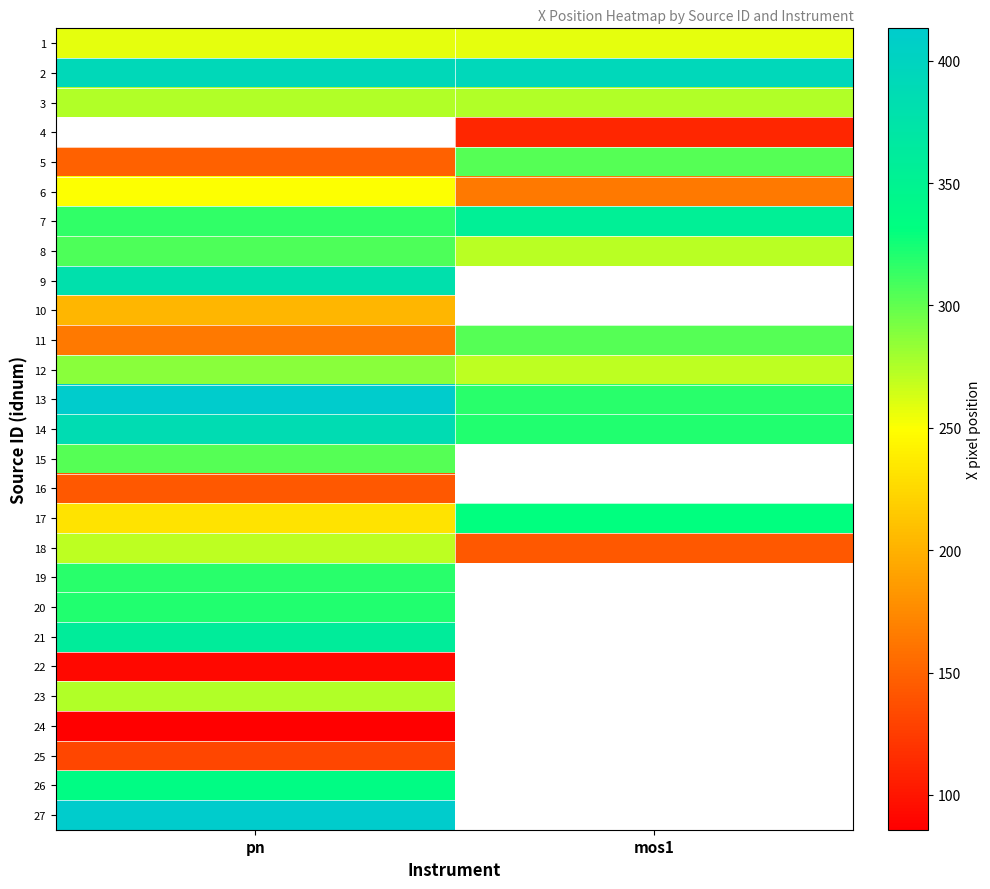

The 17 series shows 330.5 at mos1. True or false?

True